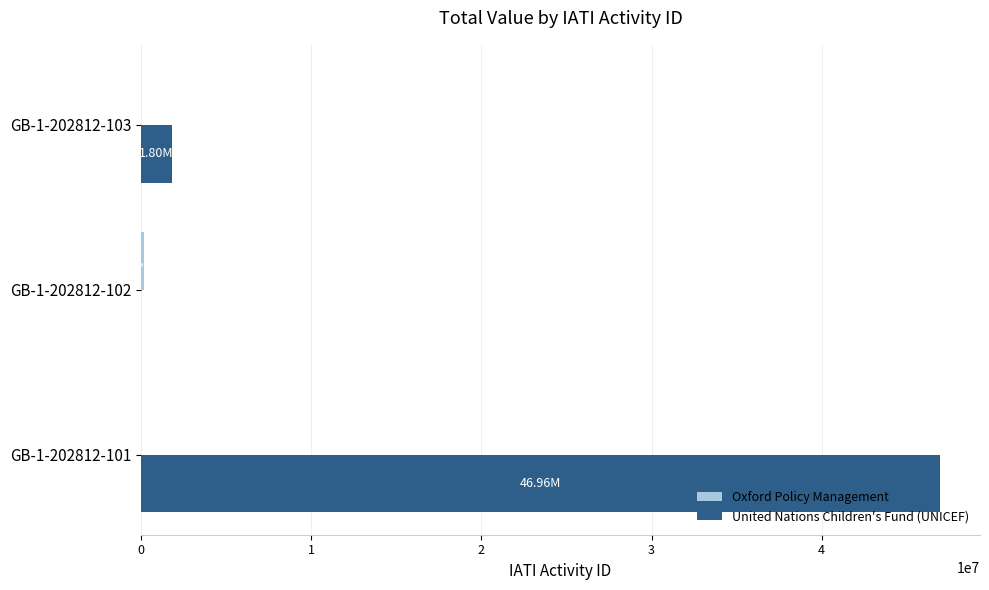

What is the average value of the United Nations Children's Fund (UNICEF) series?

16253386